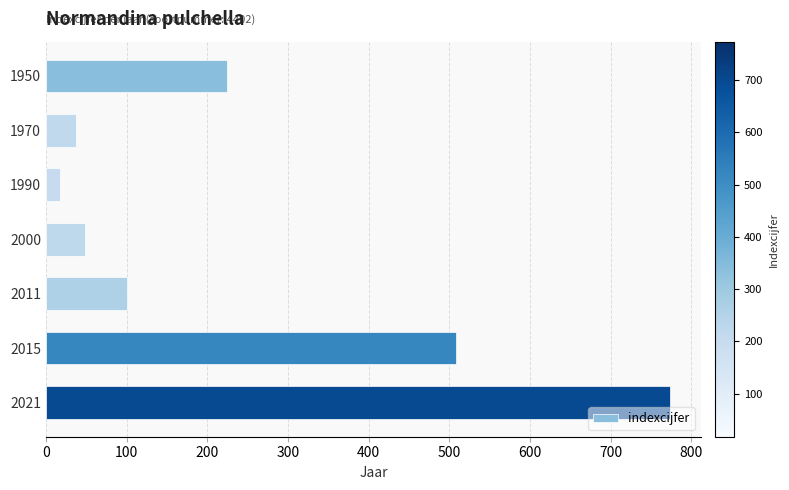

Count the number of categories in the chart.

7